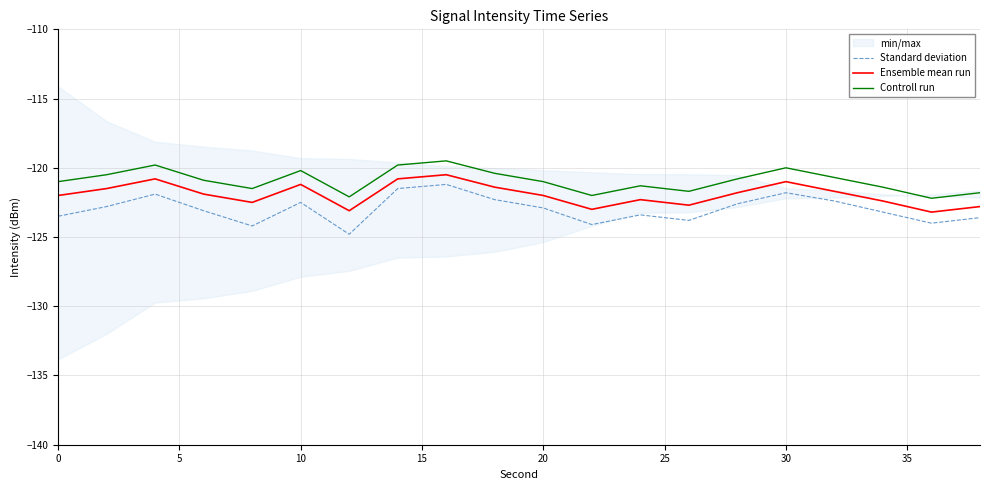

In Standard deviation, how many points are higher than both neighbors (excluding endpoints)?

5